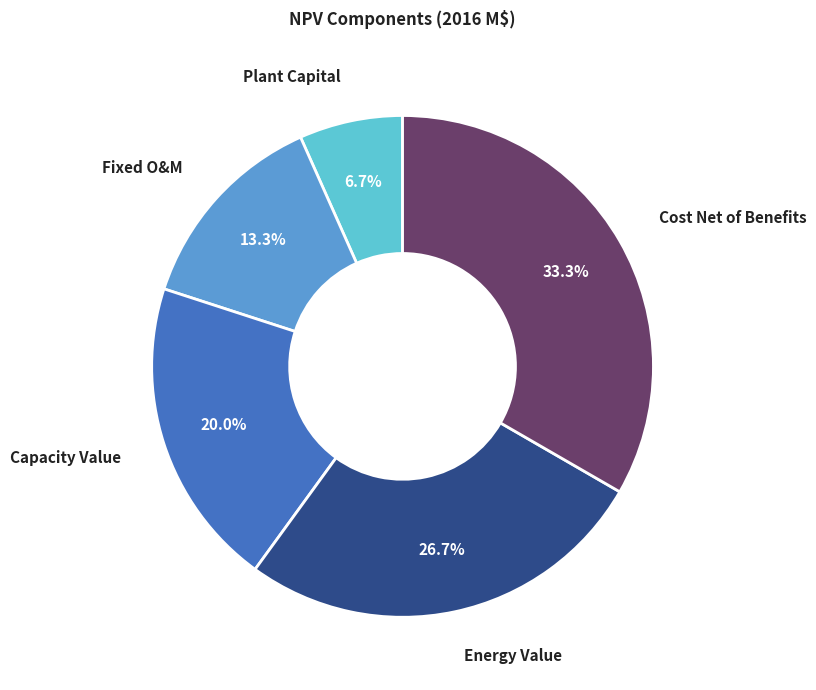

Combined, what portion of the pie is Cost Net of Benefits and Plant Capital?

40.0%